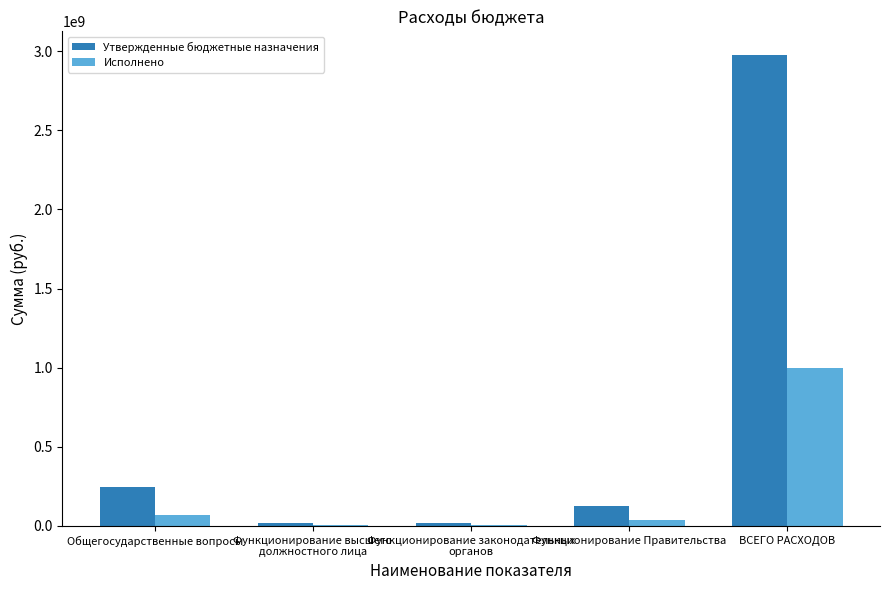

The value of Утвержденные бюджетные назначения at Общегосударственные вопросы is 119893102.3. True or false?

False